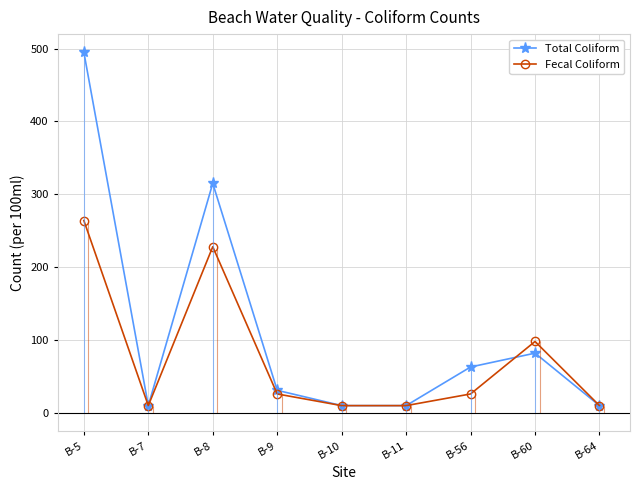

At which category is the sum across all series the highest?

B-5